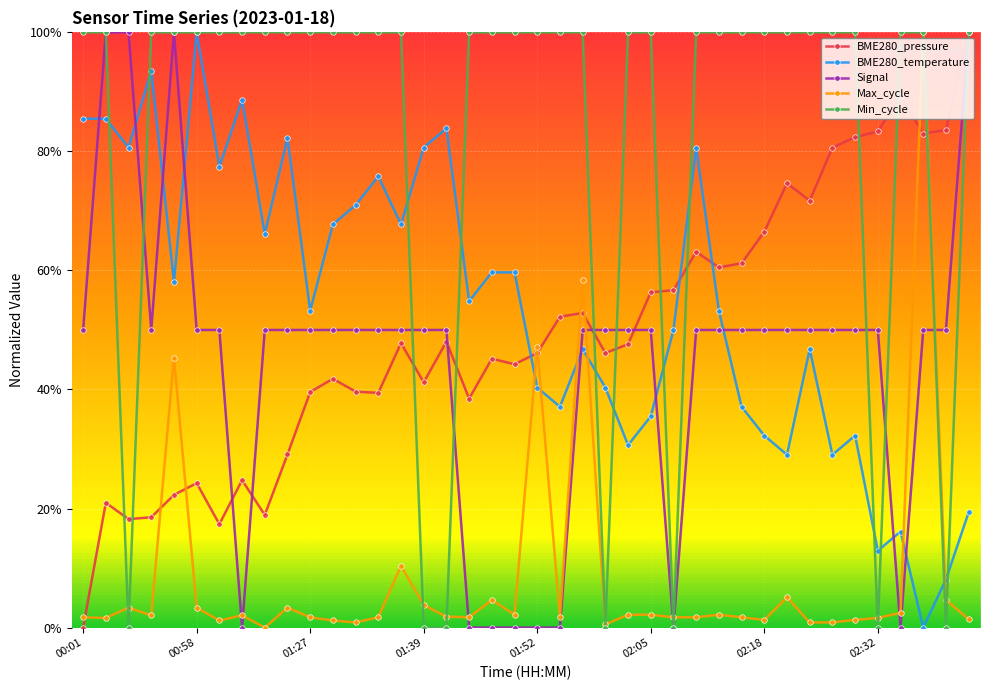

What is the value of the Min_cycle point at the 1st from the left?

100.0